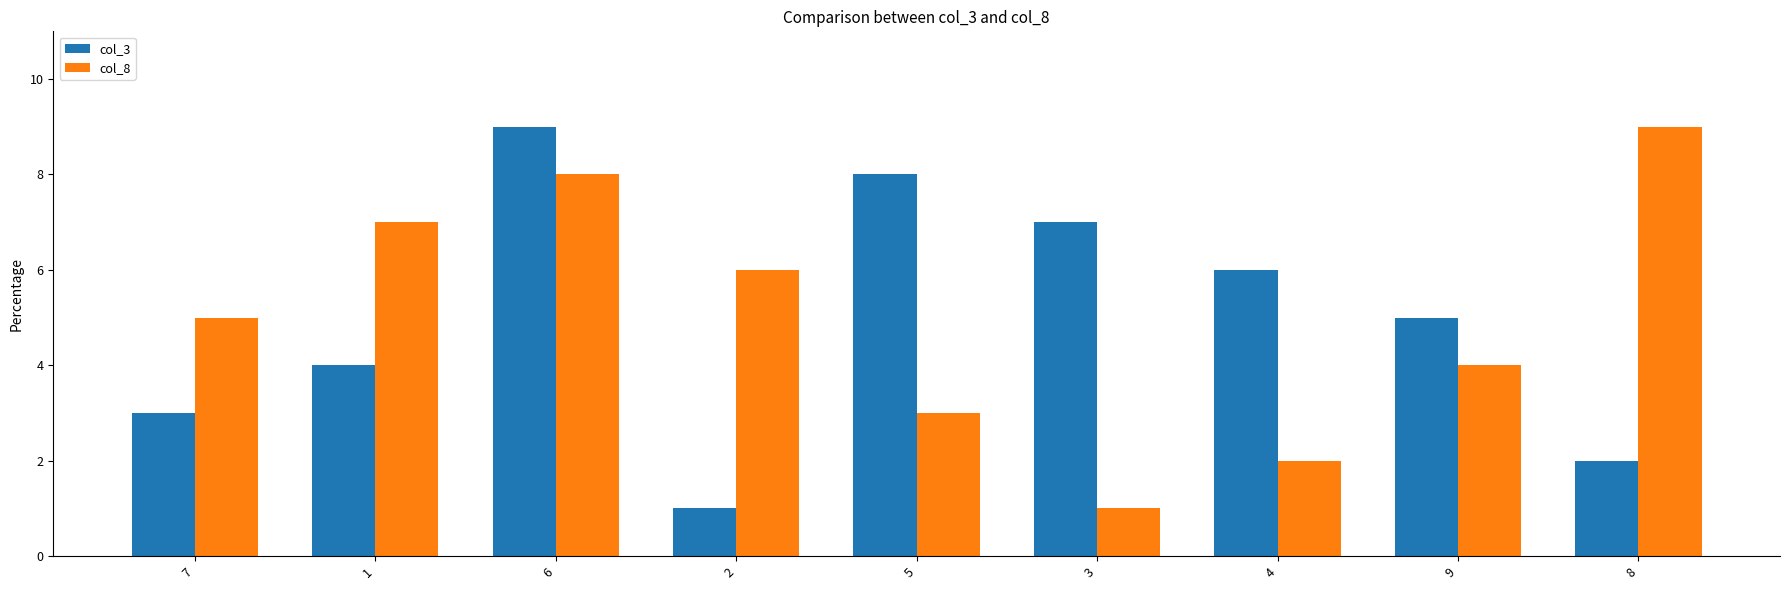

Between 7 and 5, which series saw the biggest shift?

col_3